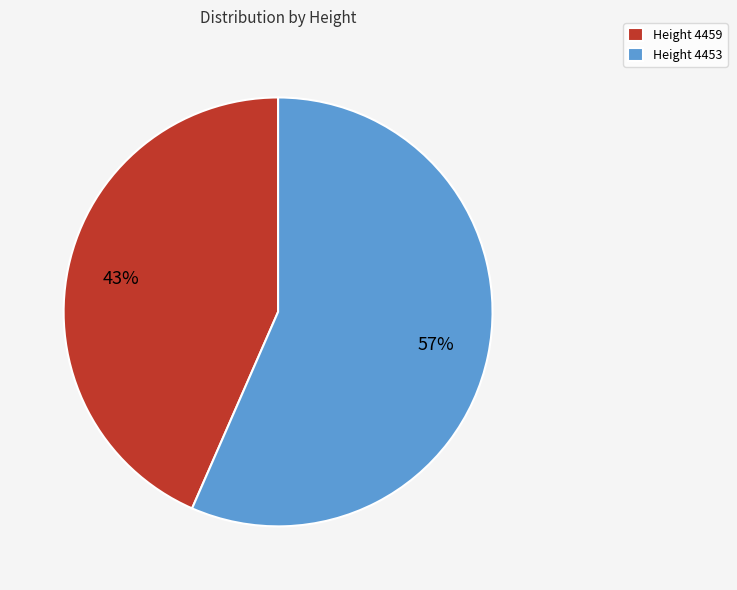

Combined, do Height 4453 and Height 4459 account for over 50%?

Yes